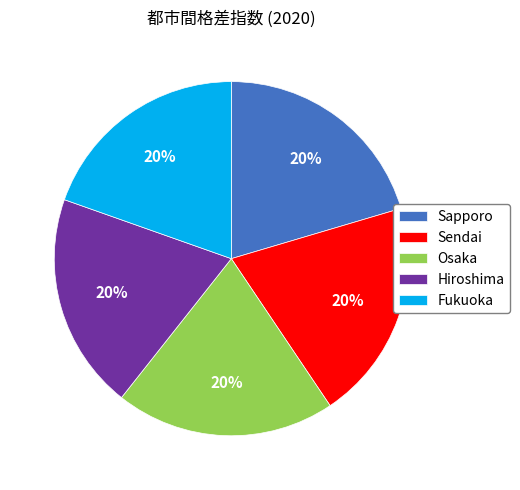

To the nearest percent, what percentage of the pie is Sapporo?

20%